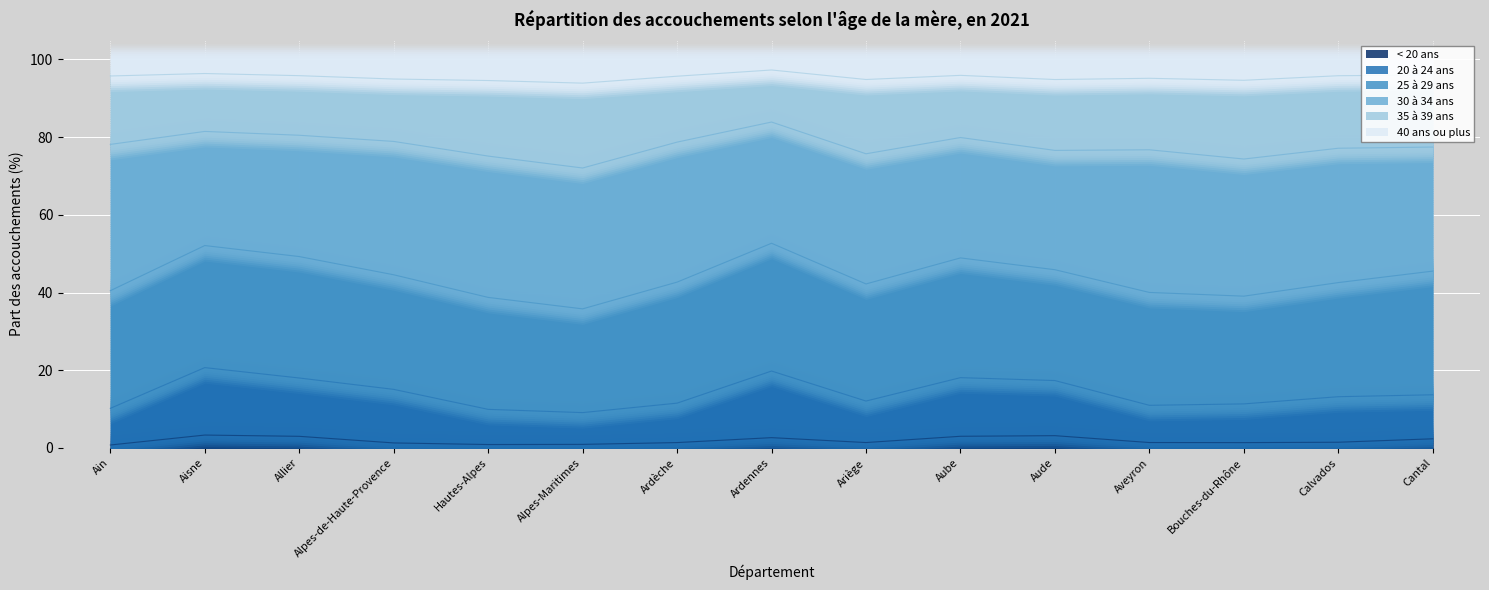

Which category has the lowest value across all series?

Ain